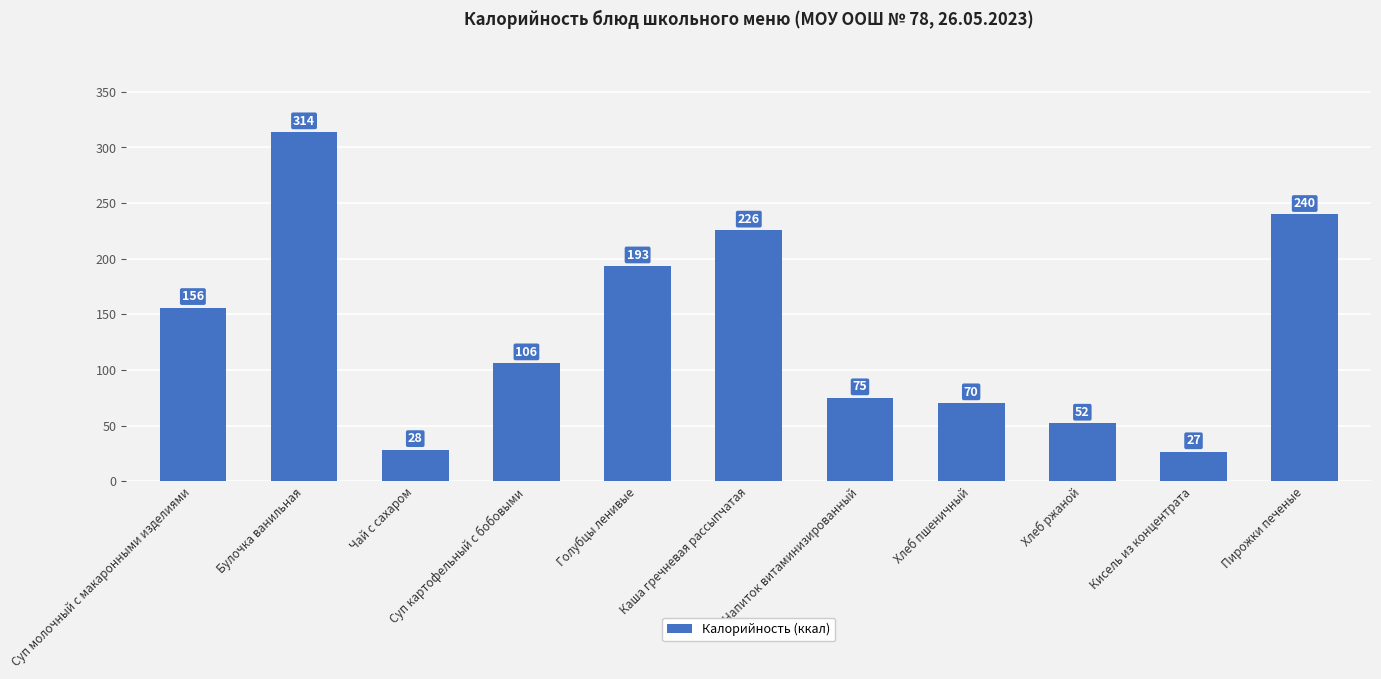

How many bars are there in total?

11